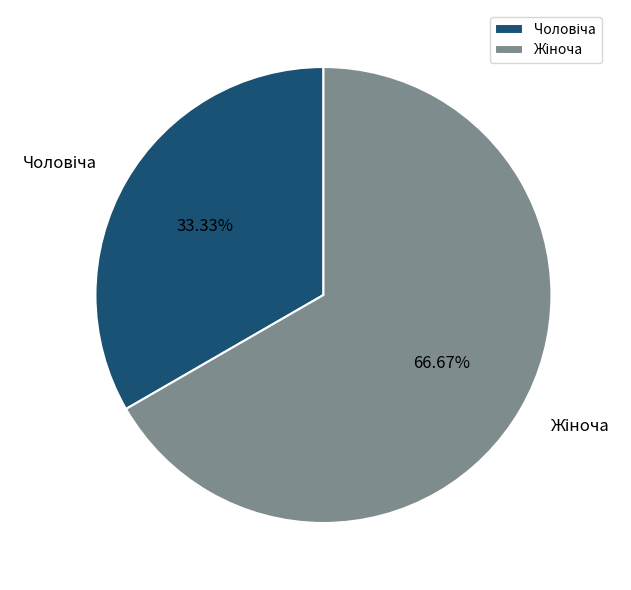

Is there any slice that represents more than half of the pie?

Yes